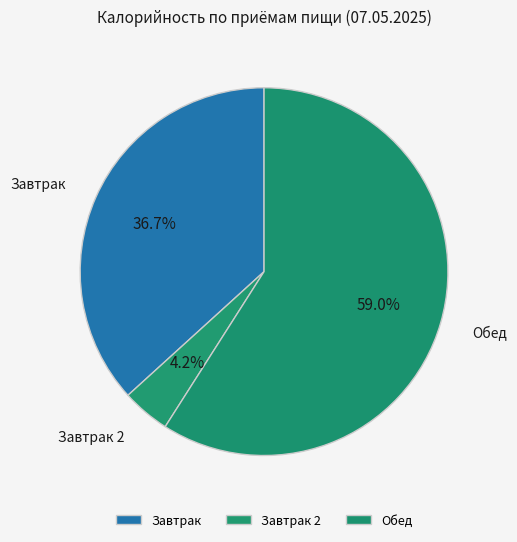

What is the largest slice in the pie chart?

Обед